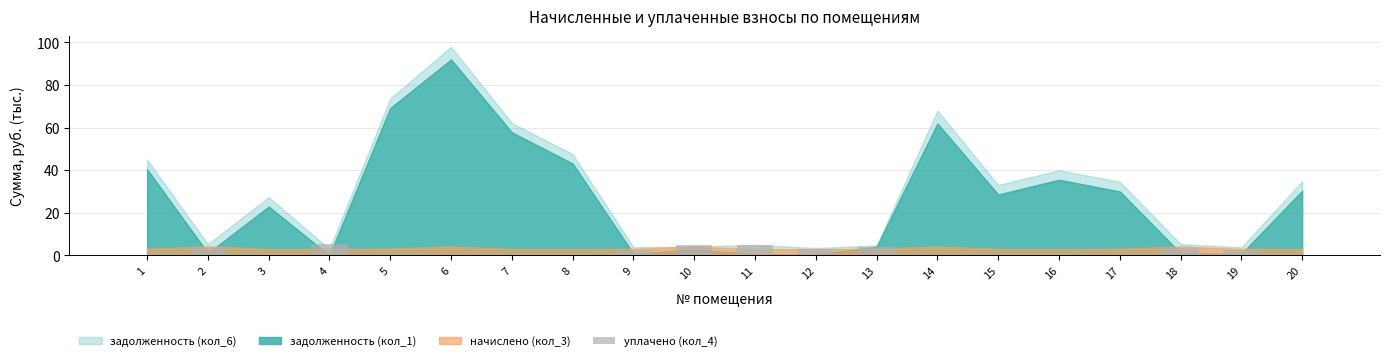

What is the maximum value shown in the chart?

5.5